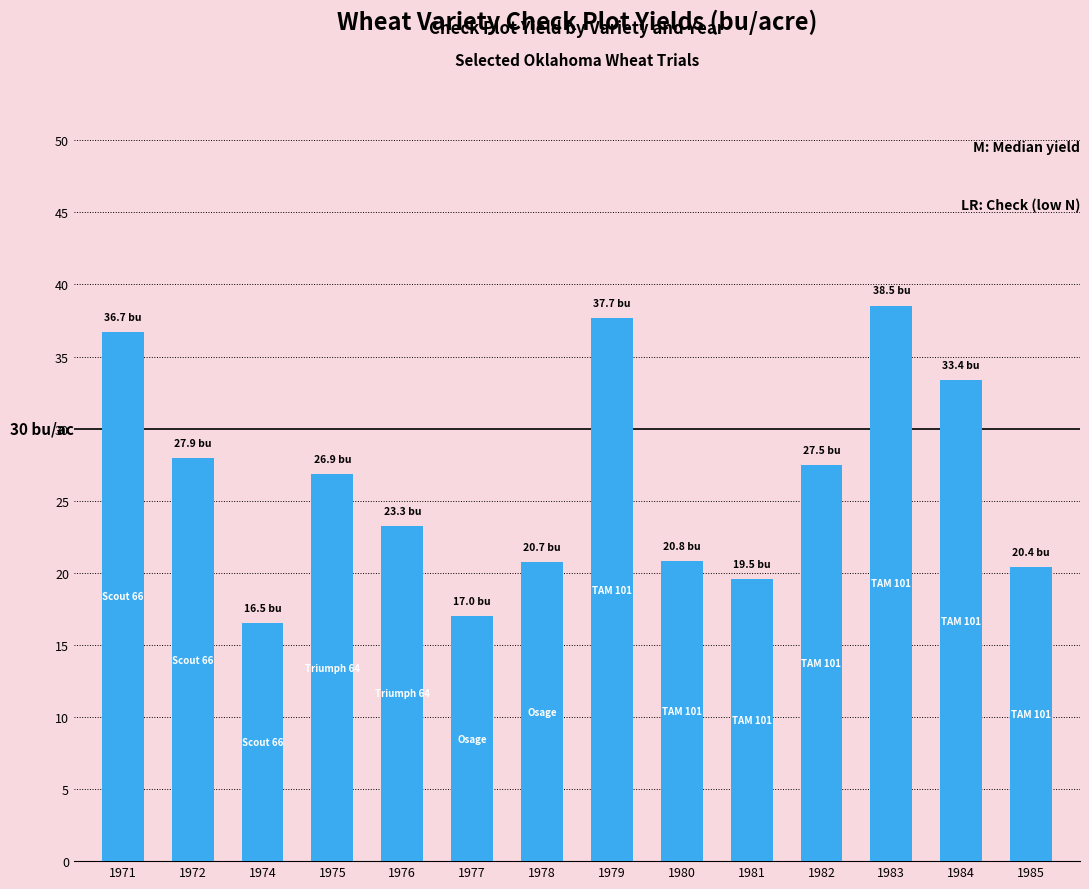

True or false: the data shows 5.8 at 1980.

False